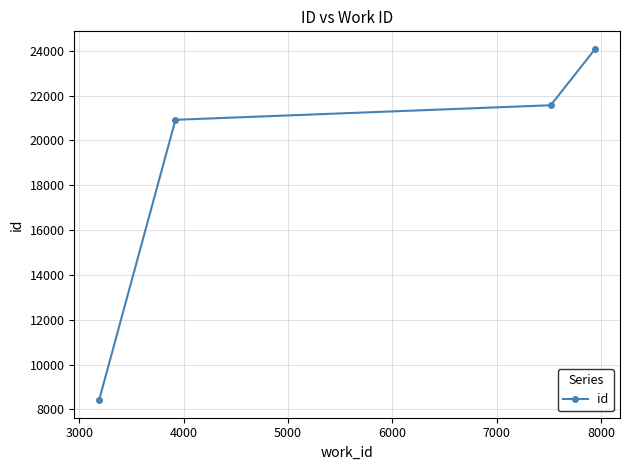

What is the value of the 2nd point from the left?

20921